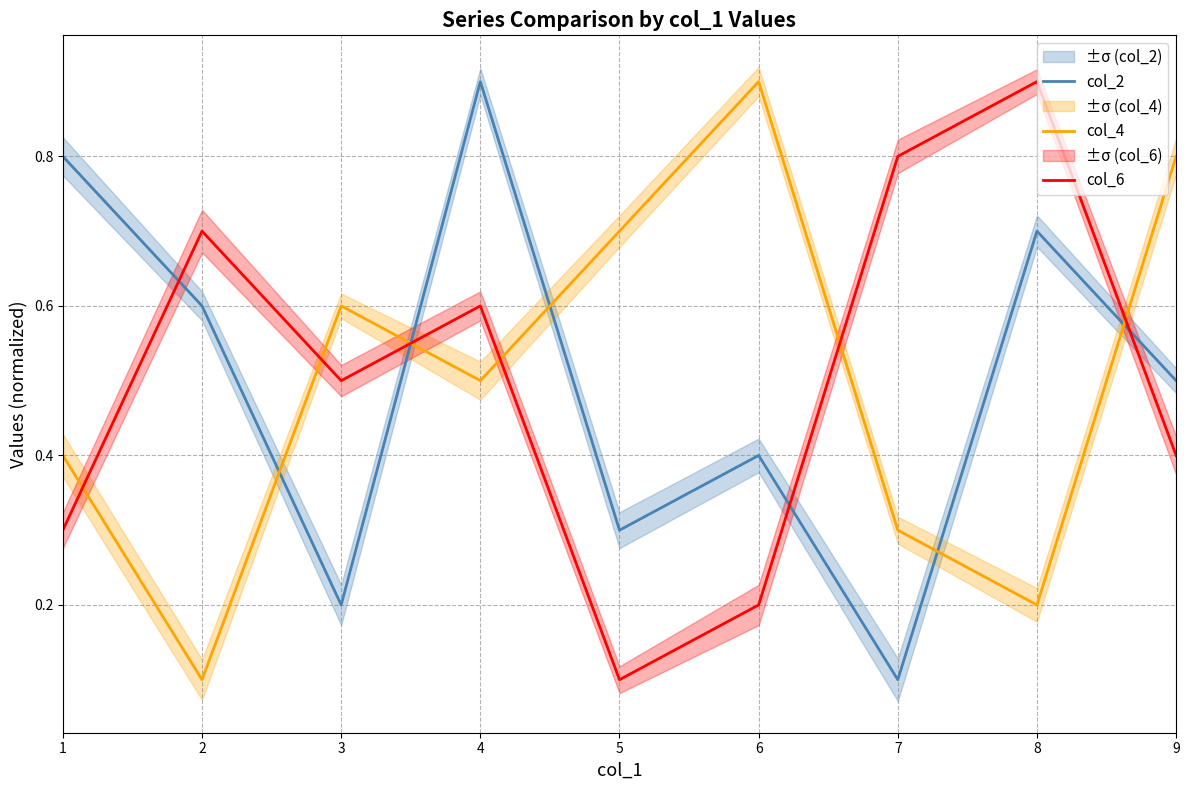

What is the value of the col_6 point at the 5th from the left?

0.1